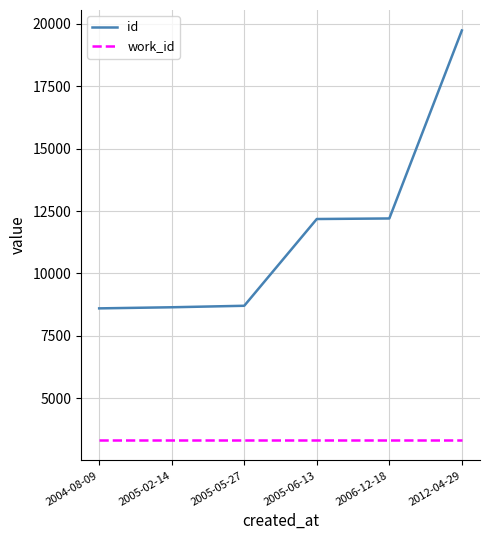

What is the minimum value shown in the chart?

3330